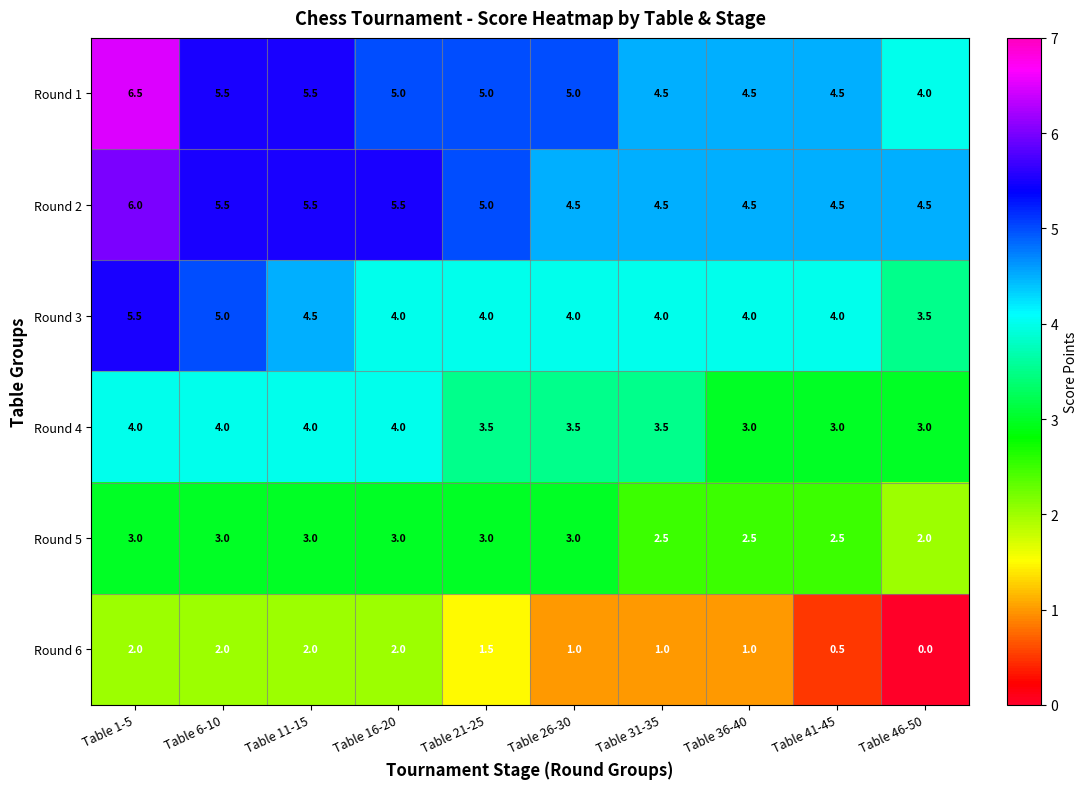

Where does the Round 6 series first go above 1?

Table 1-5